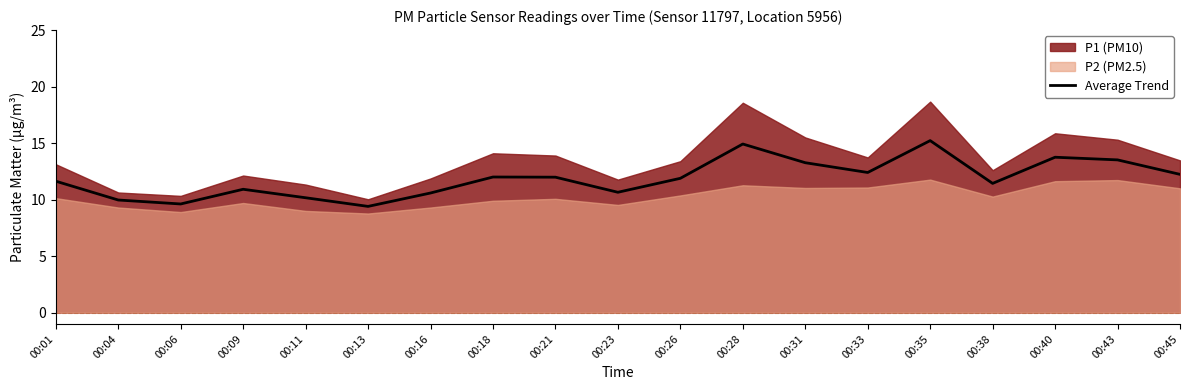

List the labels in order of value, smallest first.

00:13, 00:06, 00:04, 00:11, 00:16, 00:23, 00:09, 00:38, 00:01, 00:26, 00:21, 00:18, 00:45, 00:33, 00:31, 00:43, 00:40, 00:28, 00:35